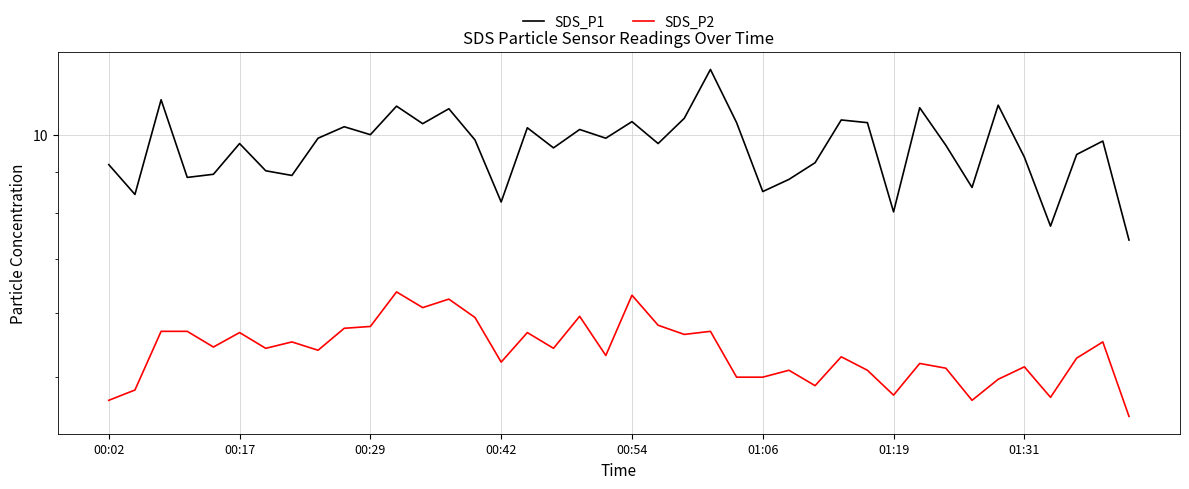

Reading left to right, what are all the values shown in this chart?

SDS_P1: 9.2	8.4	11.1	8.8	8.9	9.8	9.0	8.9	9.9	10.2	10.0	10.8	10.3	10.8	9.8	8.2	10.2	9.6	10.2	9.9	10.4	9.8	10.5	12.1	10.3	8.5	8.8	9.2	10.4	10.3	8.0	10.8	9.7	8.6	10.9	9.4	7.7	9.4	9.8	7.4
SDS_P2: 4.7	4.8	5.7	5.7	5.5	5.7	5.4	5.5	5.4	5.8	5.8	6.4	6.1	6.2	5.9	5.2	5.7	5.4	6.0	5.3	6.3	5.8	5.7	5.7	5.0	5.0	5.1	4.9	5.3	5.1	4.8	5.2	5.1	4.7	5.0	5.2	4.7	5.3	5.5	4.5